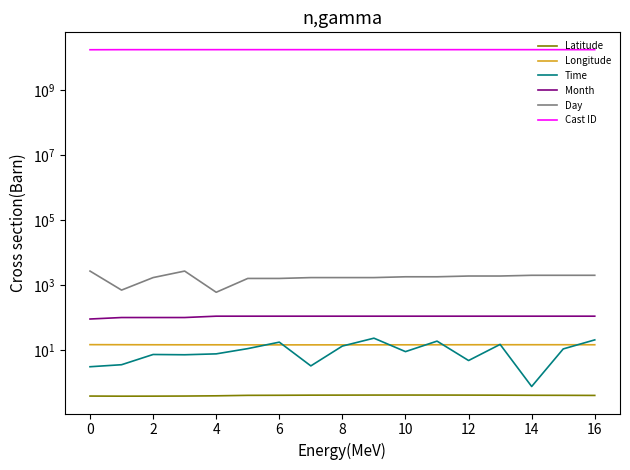

True or false: Month has a value of 110.0 at 16.

True